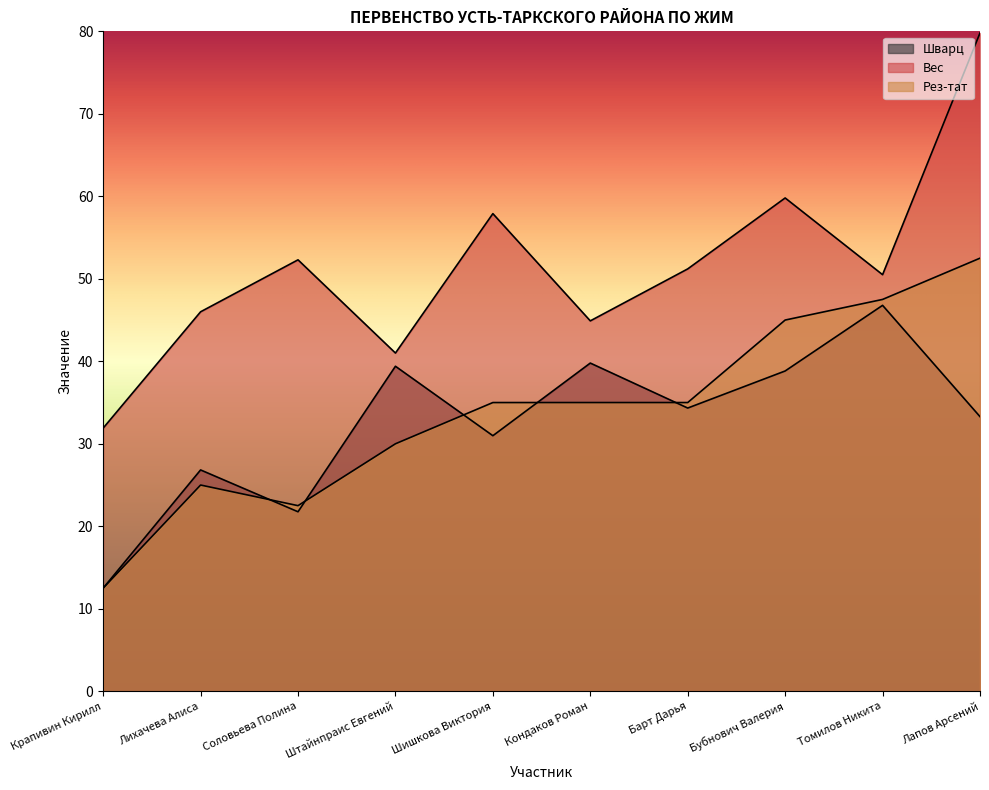

What is the approximate value of Рез-тат at Соловьева Полина?

22.5